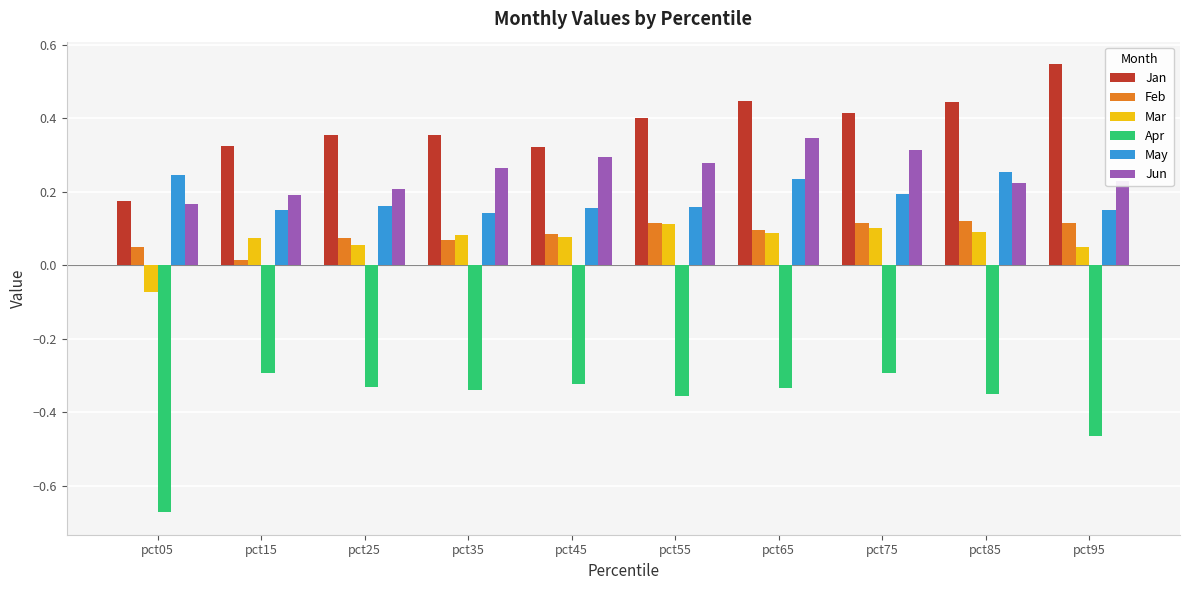

Are the bars grouped side by side (vs. stacked)?

Yes